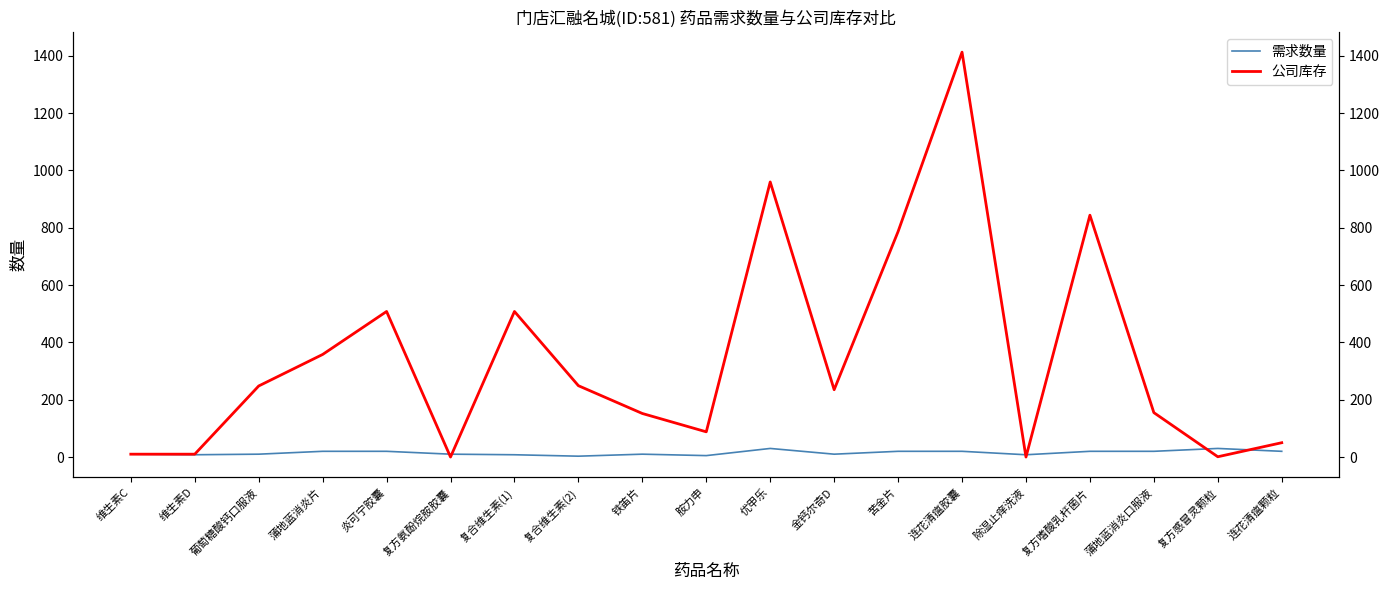

What is the average value of the 公司库存 series?

346